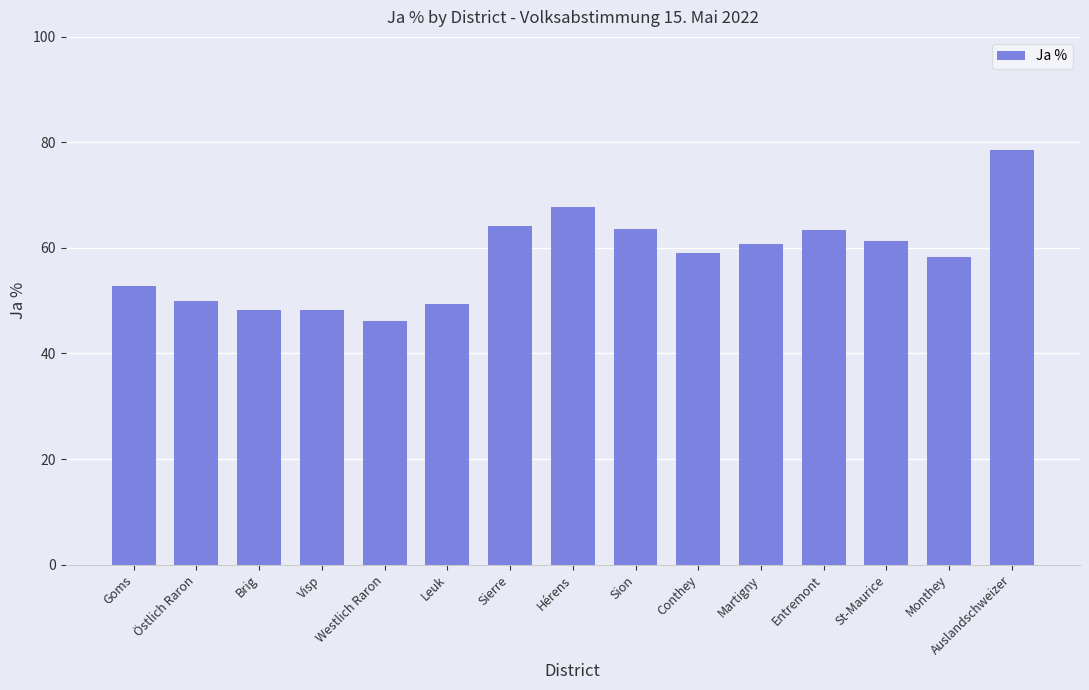

Which category has the highest value across all series?

Auslandschweizer